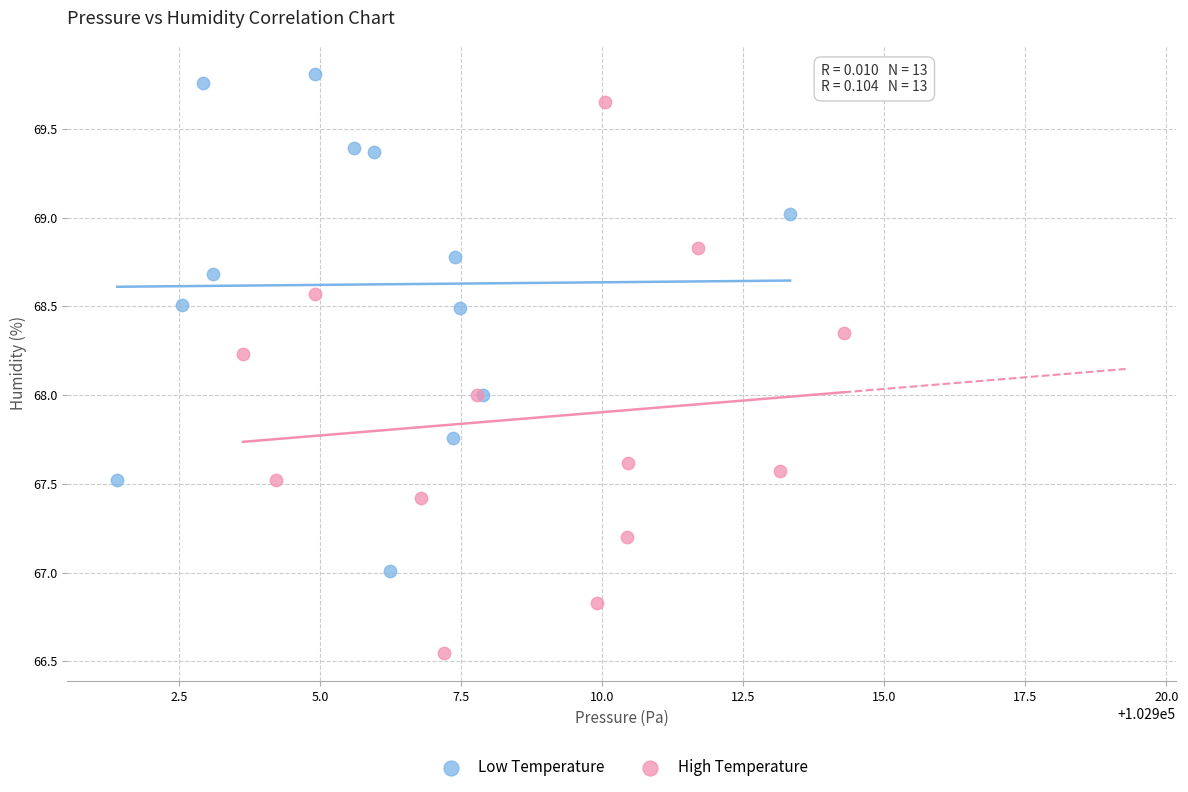

Which series contains the highest Y value?

Low Temperature